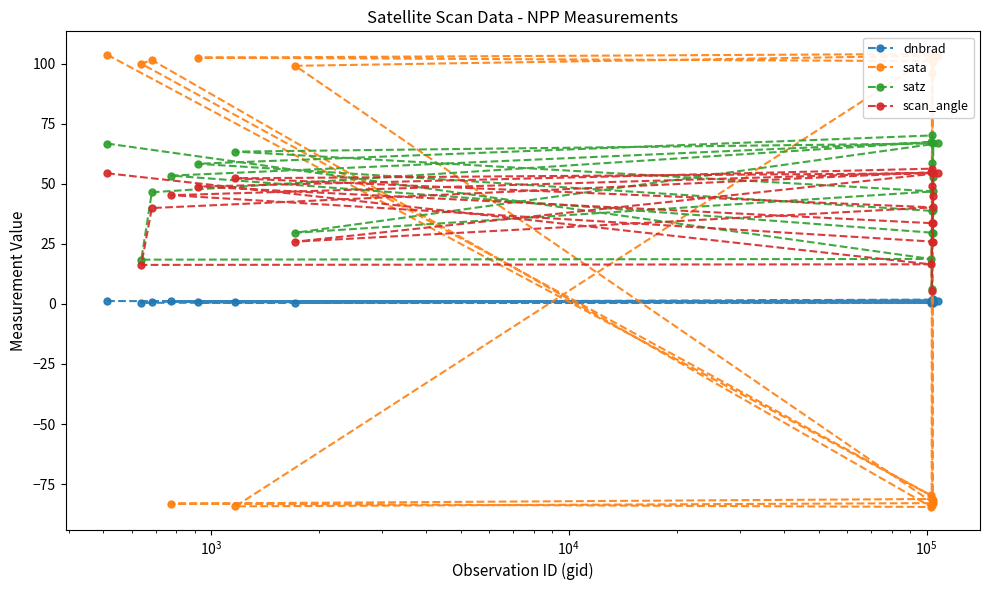

What is the lowest value of the satz series?

6.3